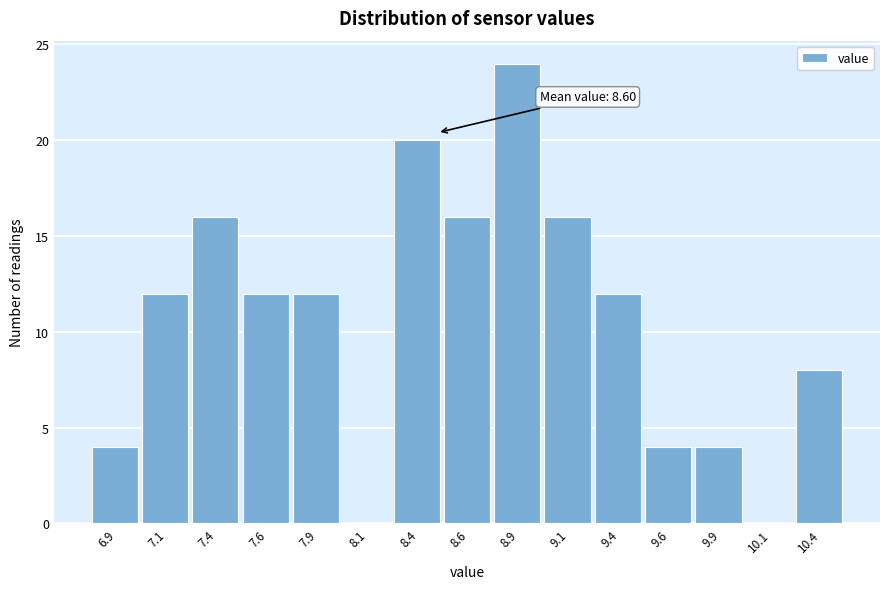

Reading left to right, transcribe all the data shown in this chart.

6.9=4	7.1=12	7.4=16	7.6=12	7.9=12	8.1=0	8.4=20	8.6=16	8.9=24	9.1=16	9.4=12	9.6=4	9.9=4	10.1=0	10.4=8